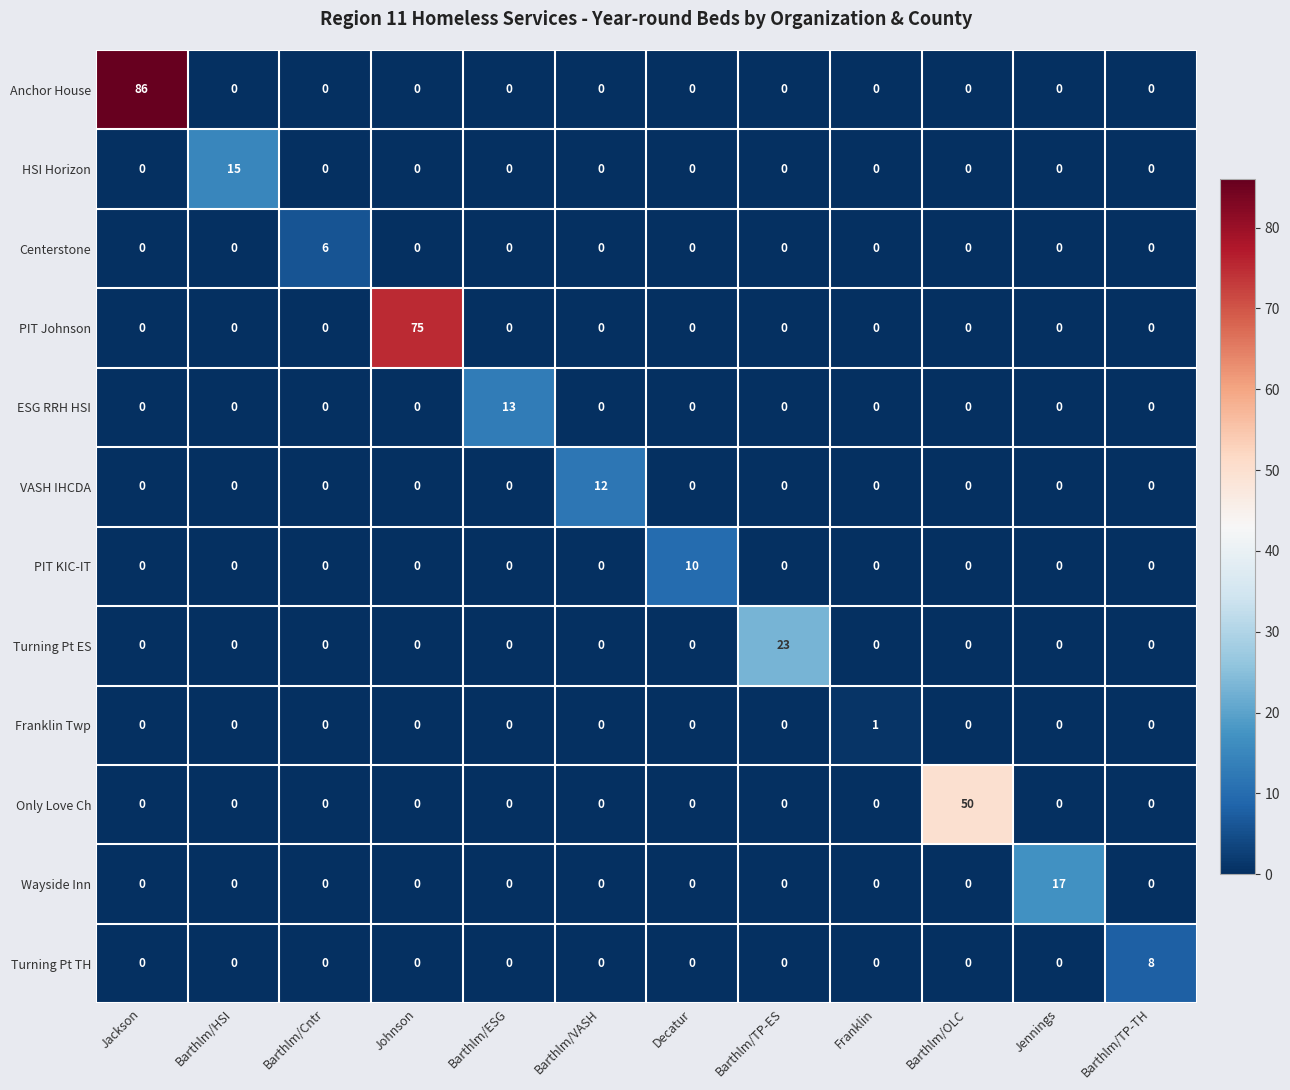

How many data points does each series have?

12